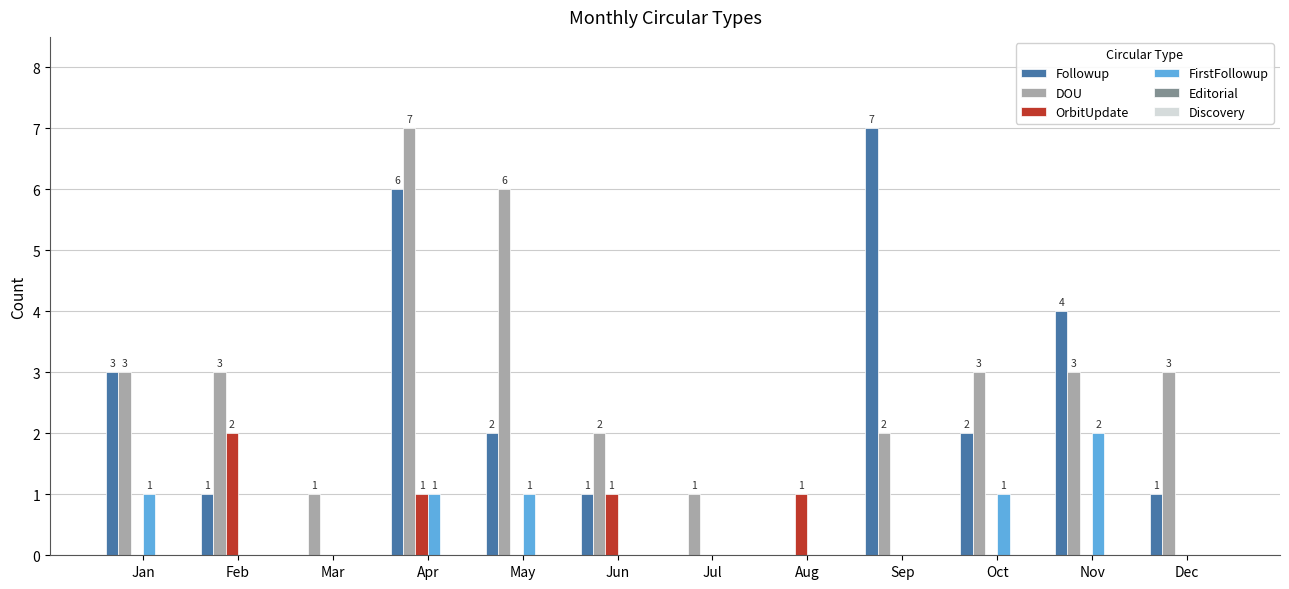

Is it true that Followup equals 1 at Feb?

True